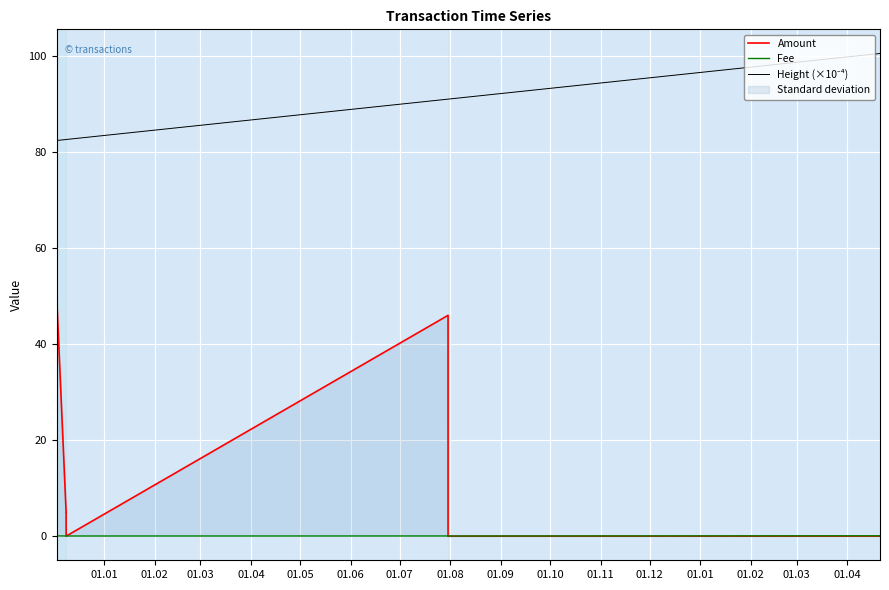

Which category has the highest value in the Amount series?

01.01